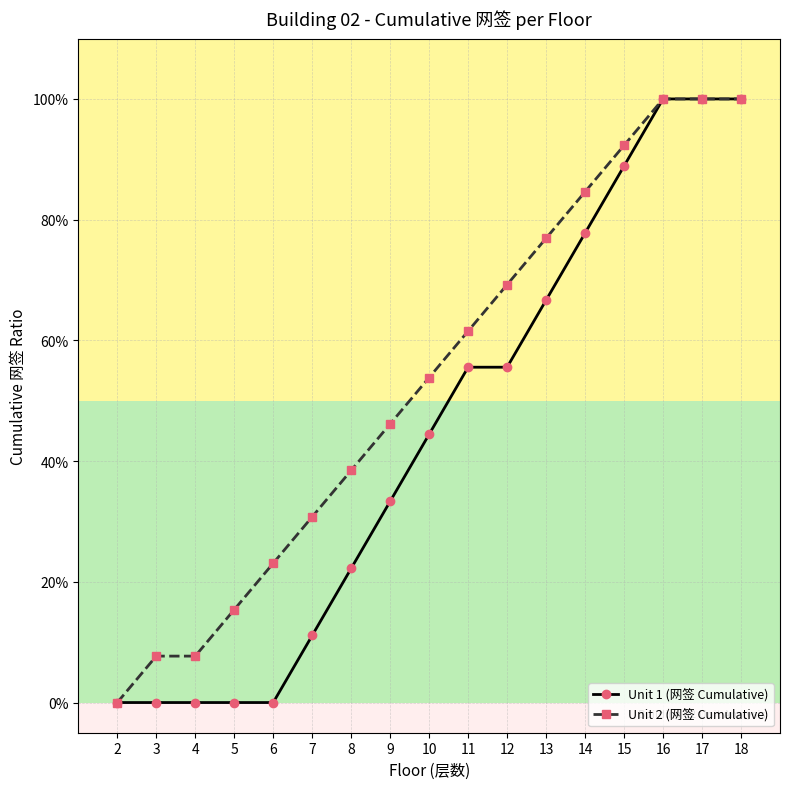

Does the chart have visible grid lines?

Yes